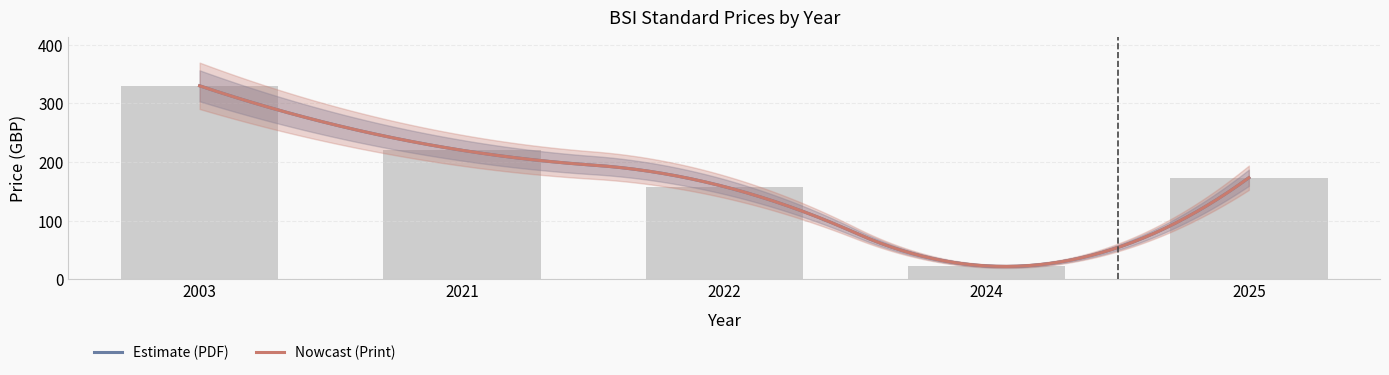

List the labels in order of value, largest first.

2003, 2021, 2025, 2022, 2024